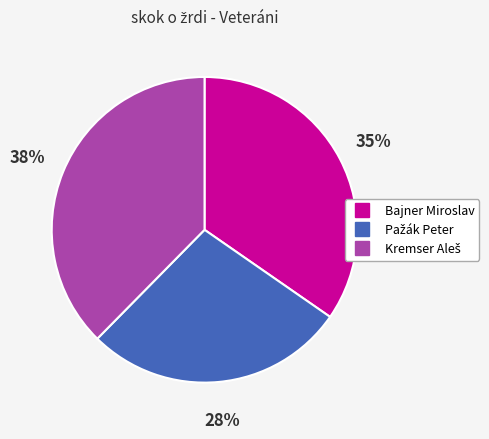

How many segments does this pie chart have?

3